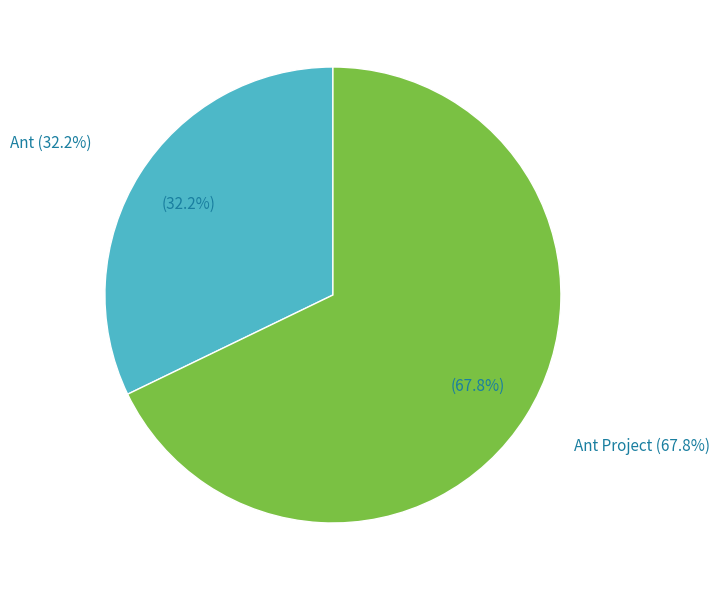

To the nearest percent, what is the difference between the largest and smallest slice percentages?

36%